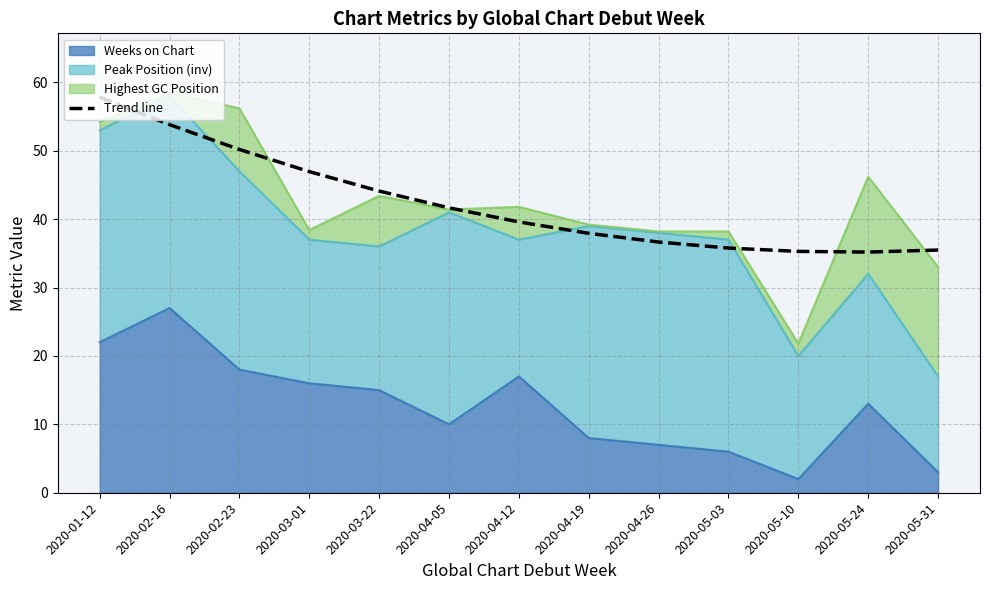

What is the label of the 11th point from the right?

2020-02-23